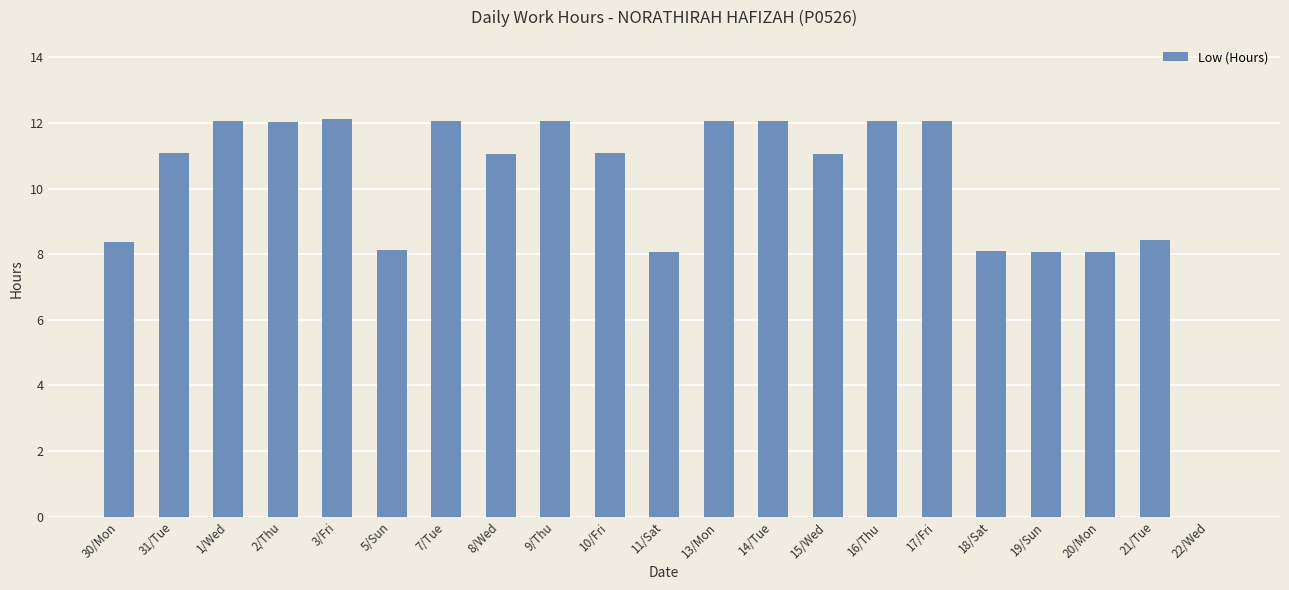

What is the greatest value displayed?

12.1